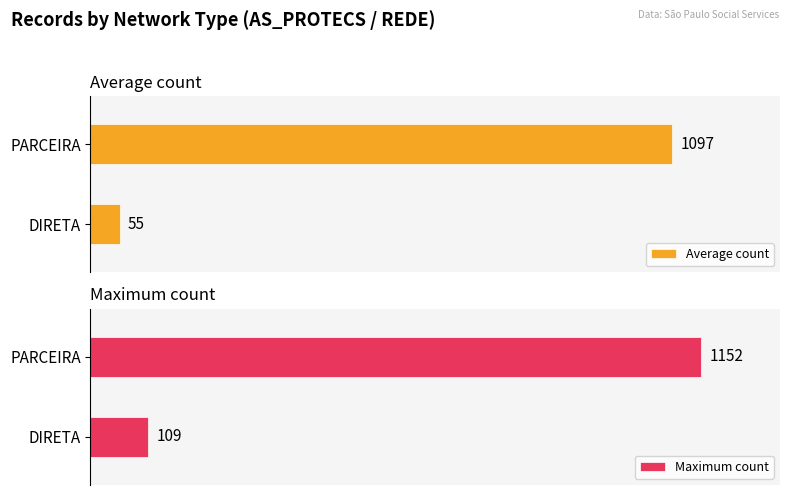

At which category is the sum across all series the highest?

PARCEIRA